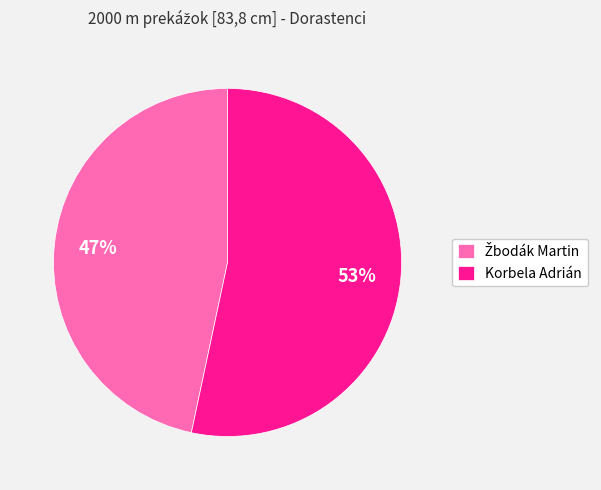

Which slice is the largest?

Korbela Adrián